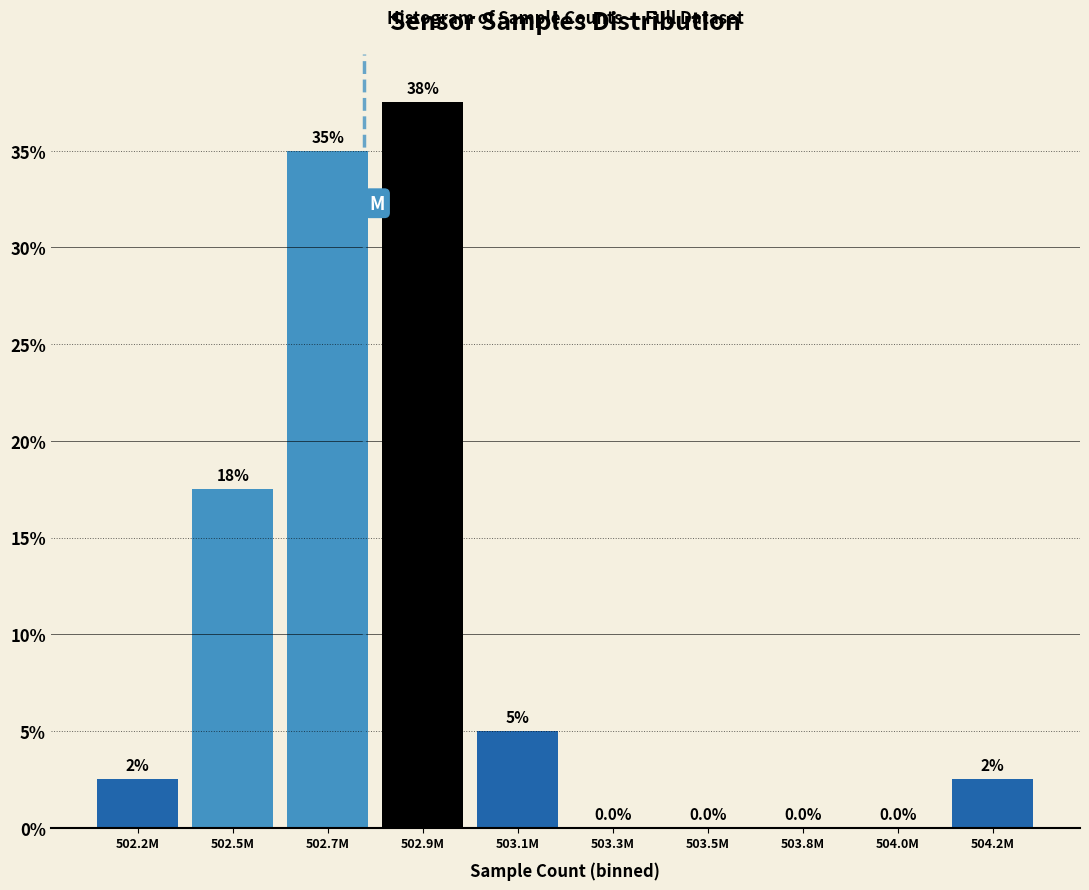

Reading right to left, what are all the values shown in this chart?

504.2M=2.5	504.0M=0.0	503.8M=0.0	503.5M=0.0	503.3M=0.0	503.1M=5.0	502.9M=37.5	502.7M=35.0	502.5M=17.5	502.2M=2.5